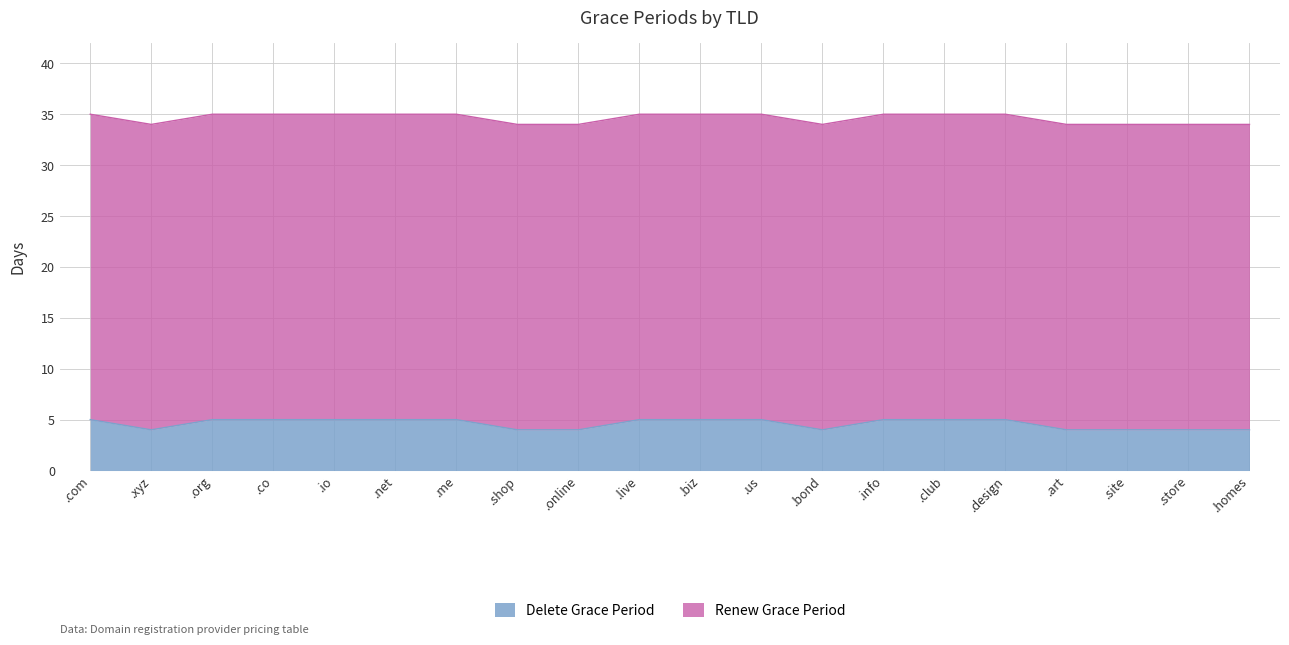

Approximately how many times larger is the value at .live compared to .shop?

1.0